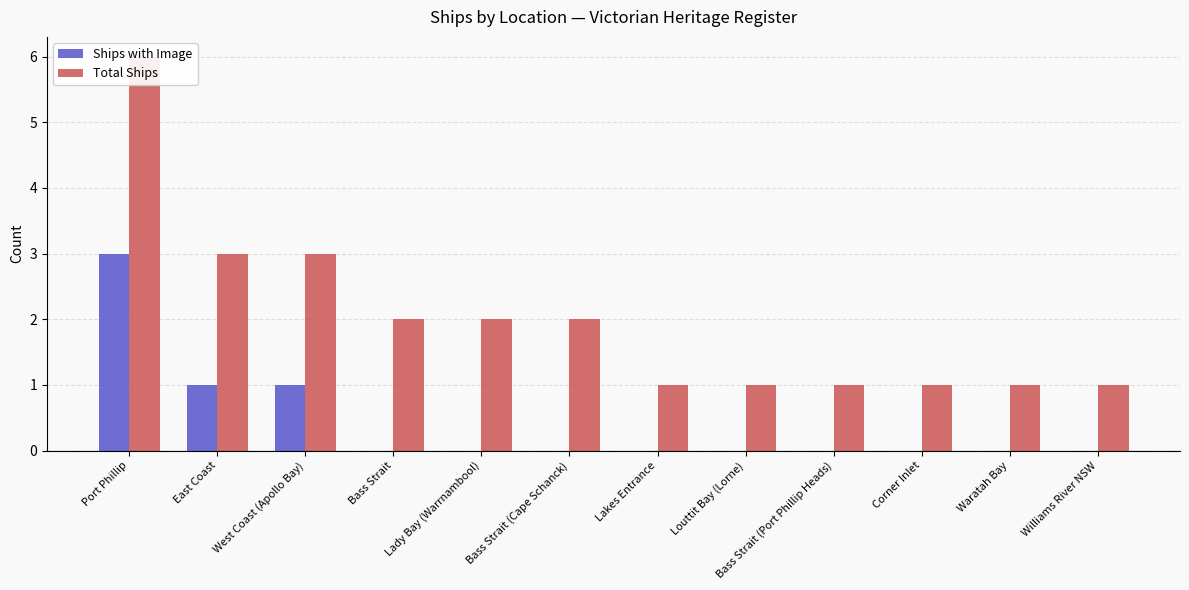

At which category does the chart reach its peak across all series?

Port Phillip